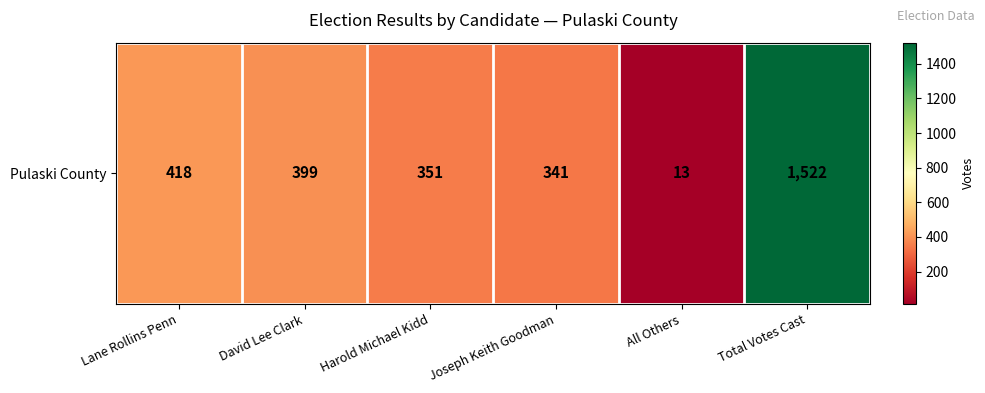

What is the sum of the values at Joseph Keith Goodman and All Others?

354